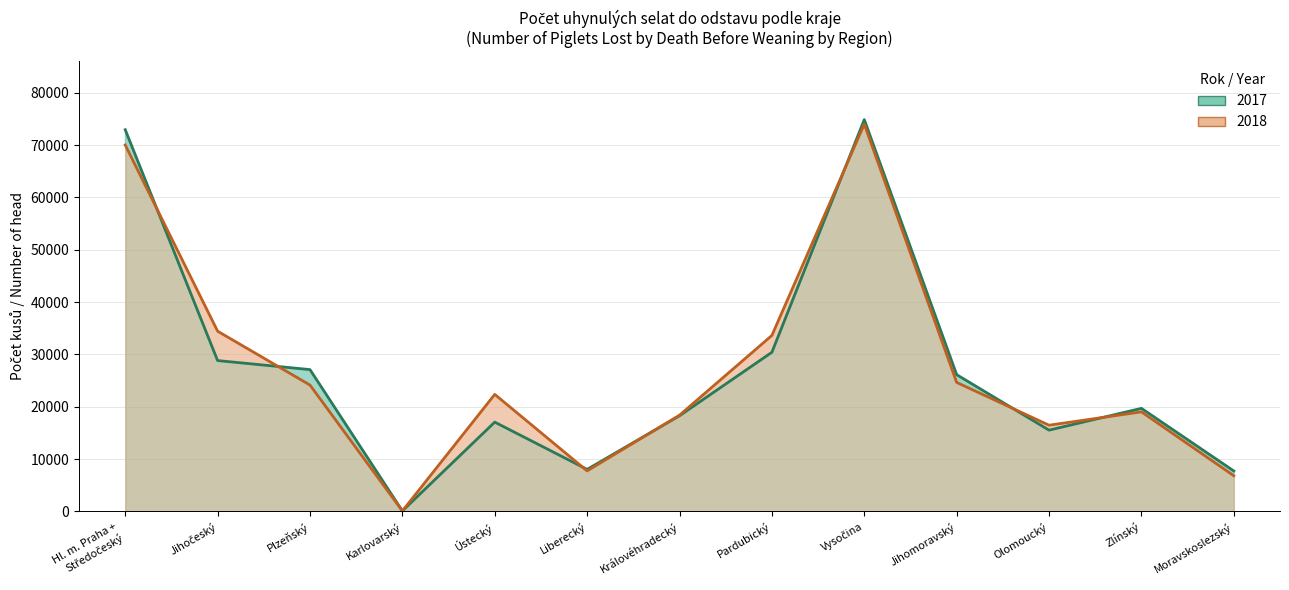

How many data points in 2017 are less than 19702?

6